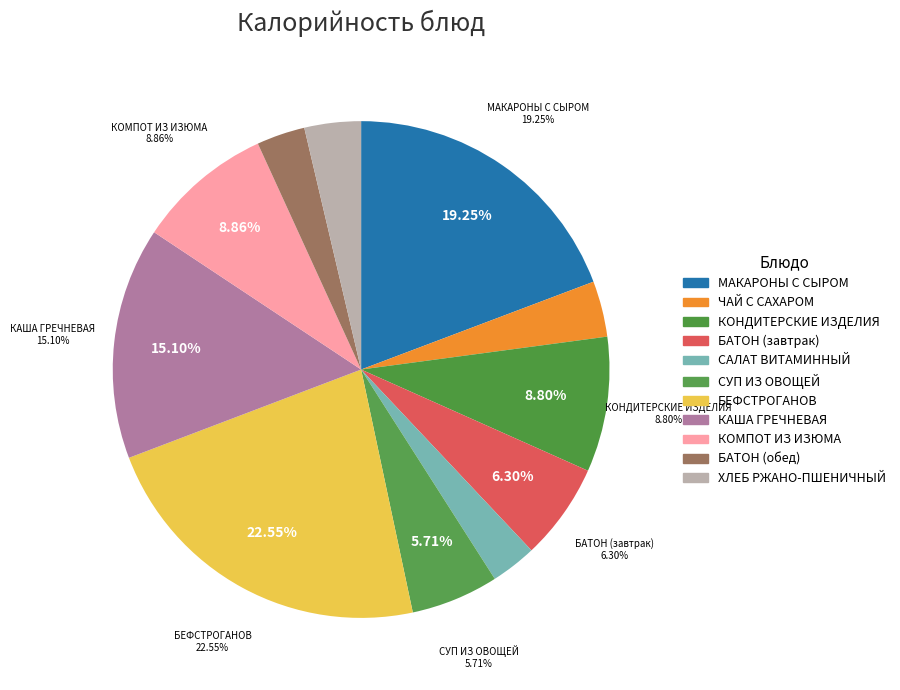

True or false: КОМПОТ ИЗ ИЗЮМА accounts for 9% of the total.

True